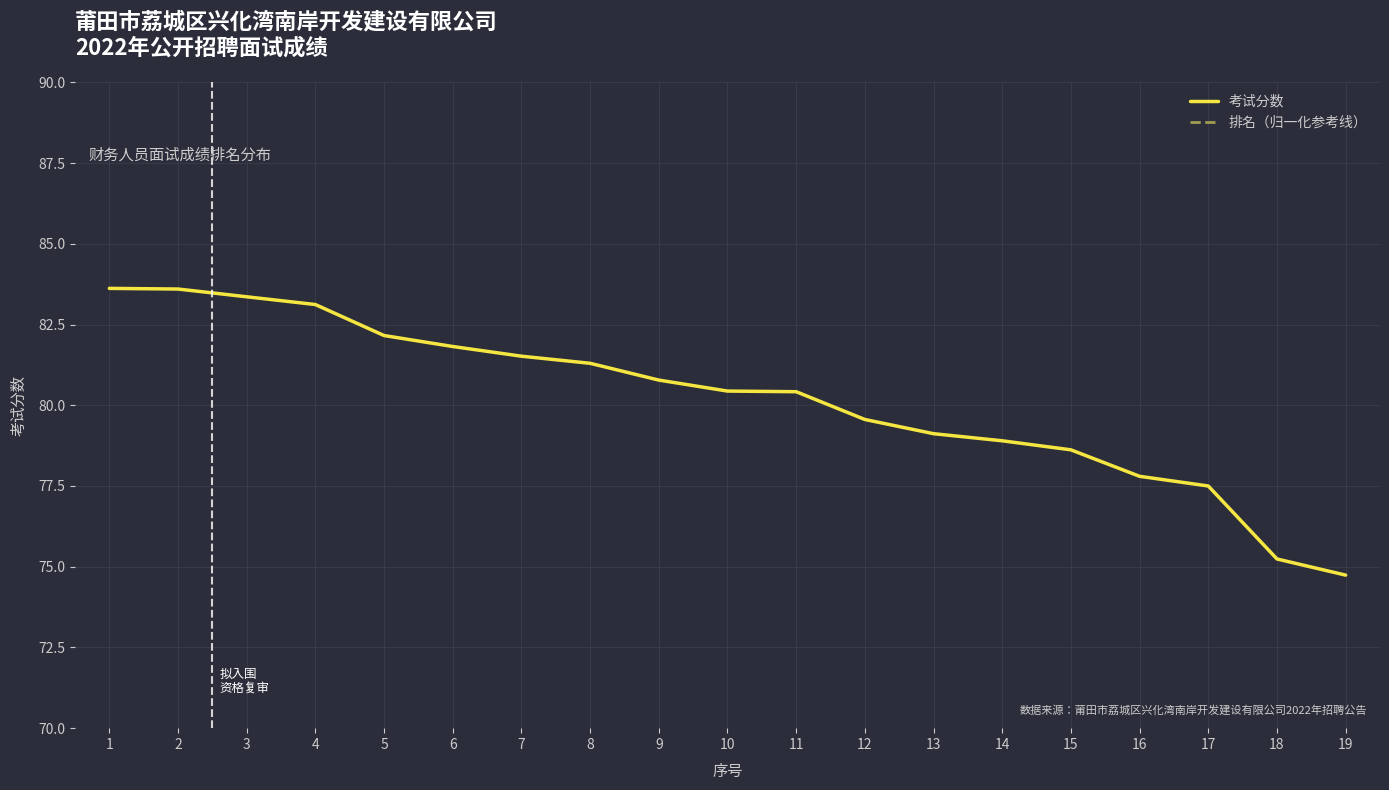

Between 6 and 9, which series saw the biggest shift?

排名（归一化参考线）